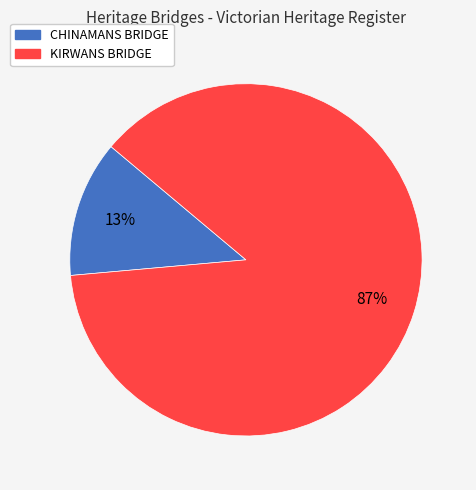

The CHINAMANS BRIDGE slice represents 13% of the pie. True or false?

True